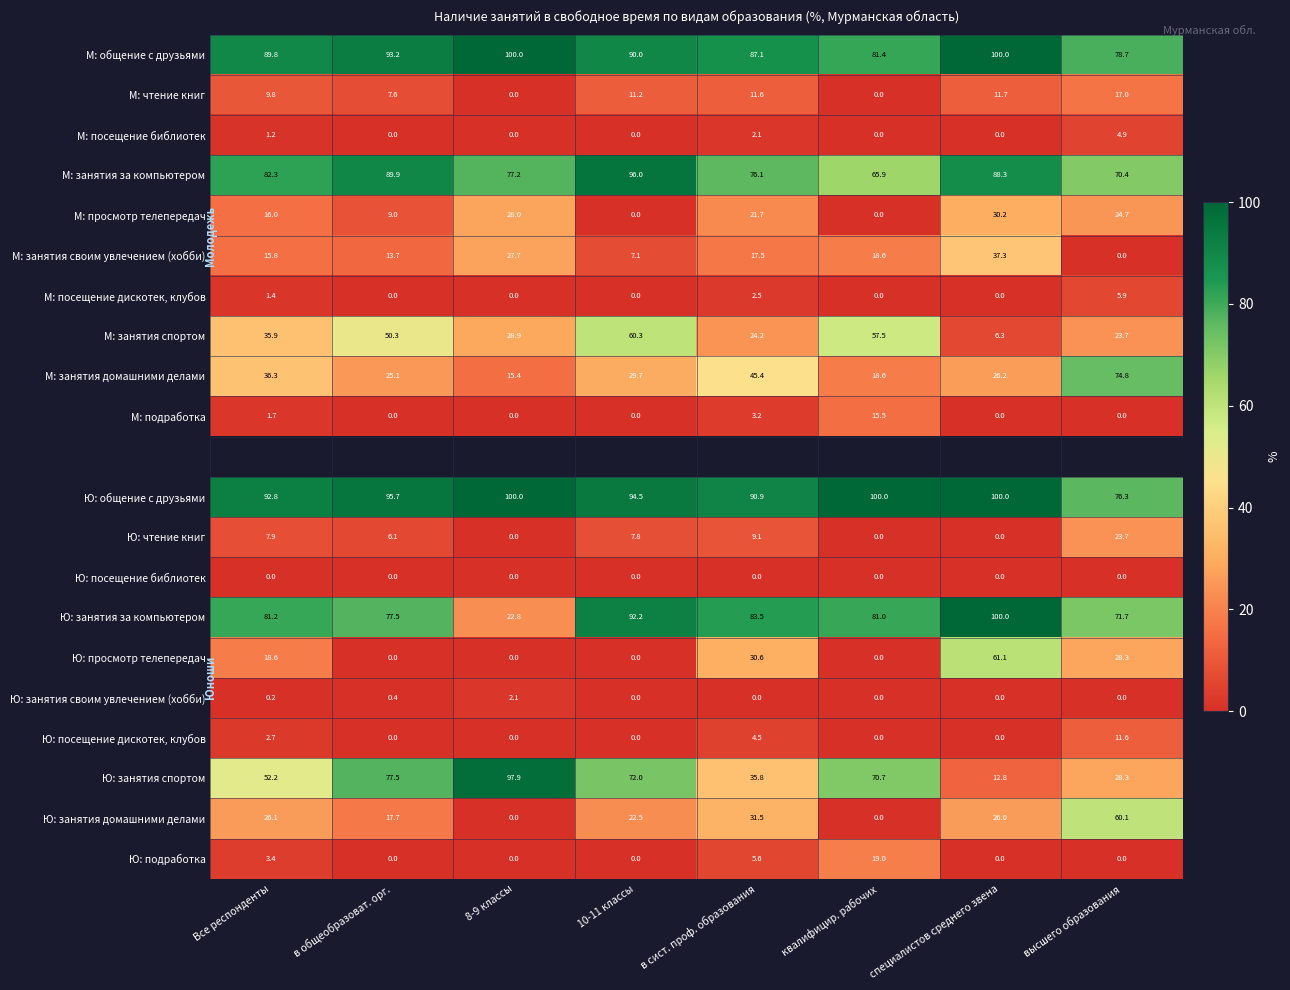

What is the difference between the second highest and minimum values in the Ю: занятия своим увлечением (хобби) series?

0.4